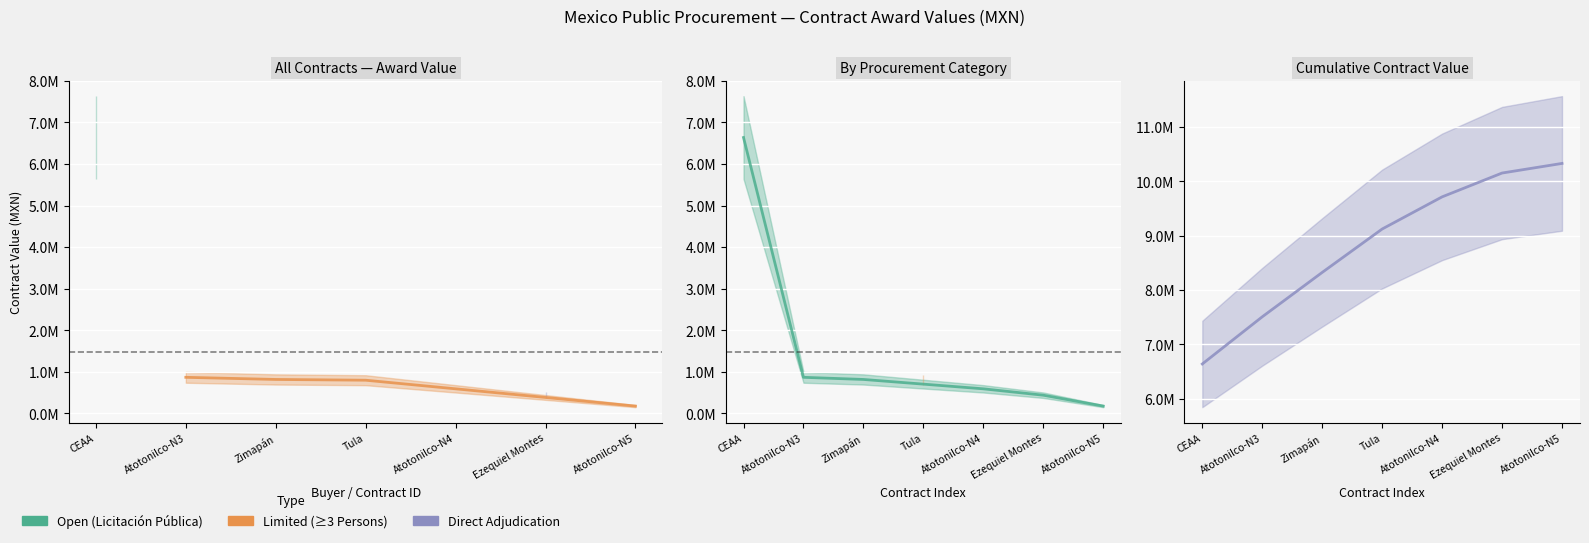

The contracts.value.amount series shows 121507.5 at 822007990. True or false?

False